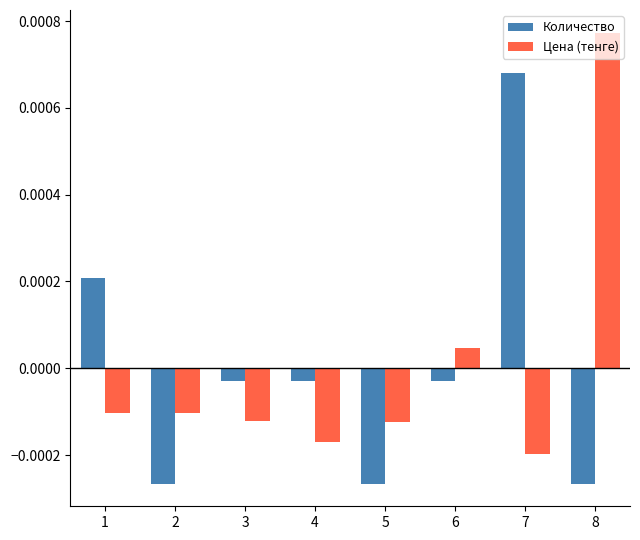

At which label is Цена (тенге) closest to 0?

6